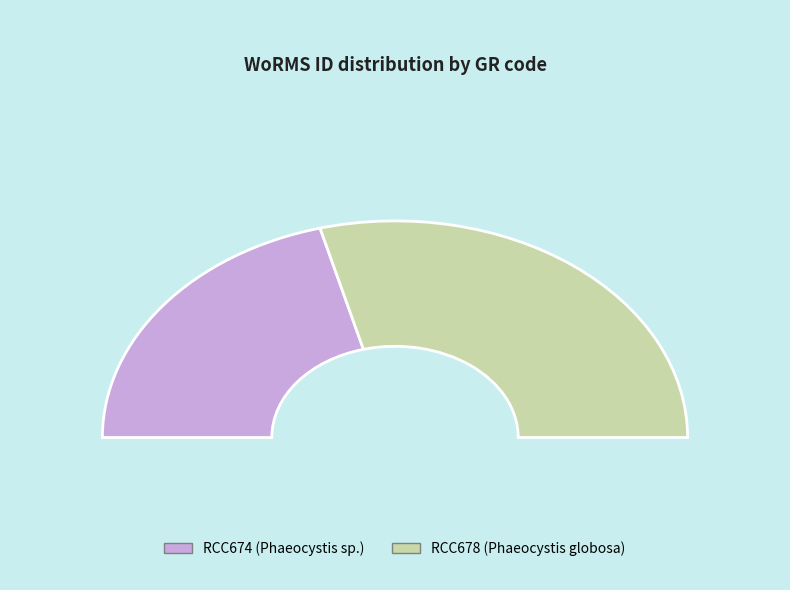

Combined, what portion of the pie is RCC674 and RCC678?

100.0%